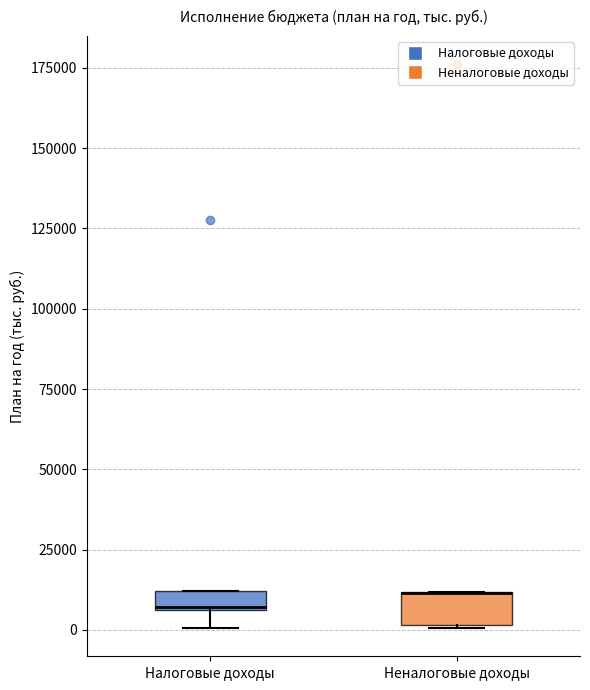

Where does the lower whisker of the box for Налоговые доходы end on the y-axis? The values are not printed on the chart, so give them approximately, as read against the axis.

0